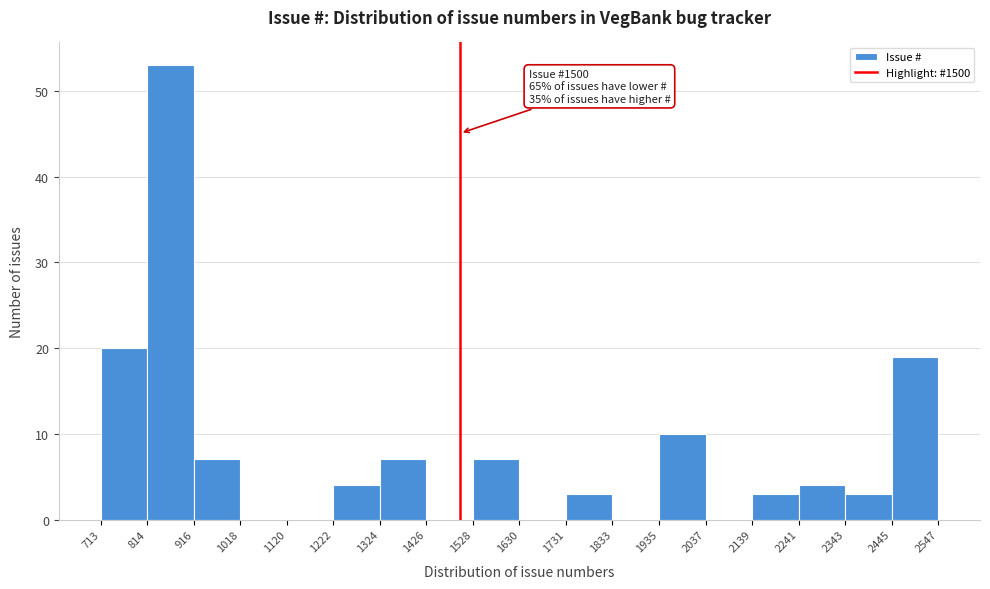

Over which range of the x-axis is the bar tallest?

814 to 916